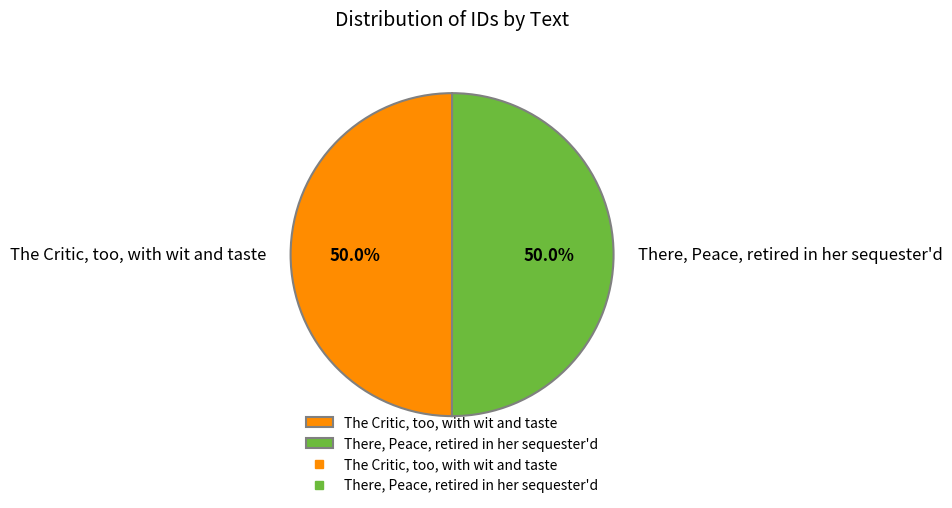

Is the sum of There, Peace, retired in her sequester'd and The Critic, too, with wit and taste greater than half?

Yes